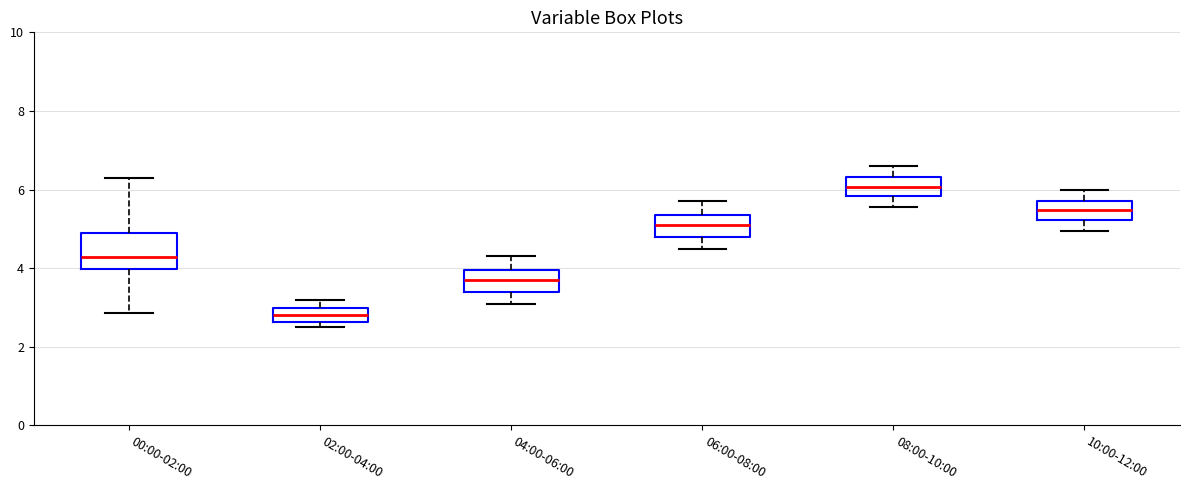

Reading left to right, read every box against the y-axis: the position of its median line, the range the box covers, and the ends of its whiskers. The values are not printed on the chart, so give them approximately, as read against the axis.

00:00-02:00: median 4.2, box 4.0 to 5.0, whiskers 2.8 to 6.4
02:00-04:00: median 2.8, box 2.6 to 3.0, whiskers 2.6 (just below the box's lower edge) to 3.2
04:00-06:00: median 3.8, box 3.4 to 4.0, whiskers 3.2 to 4.4
06:00-08:00: median 5.2, box 4.8 to 5.4, whiskers 4.6 to 5.8
08:00-10:00: median 6.0, box 5.8 to 6.4, whiskers 5.6 to 6.6
10:00-12:00: median 5.4, box 5.2 to 5.8, whiskers 5.0 to 6.0